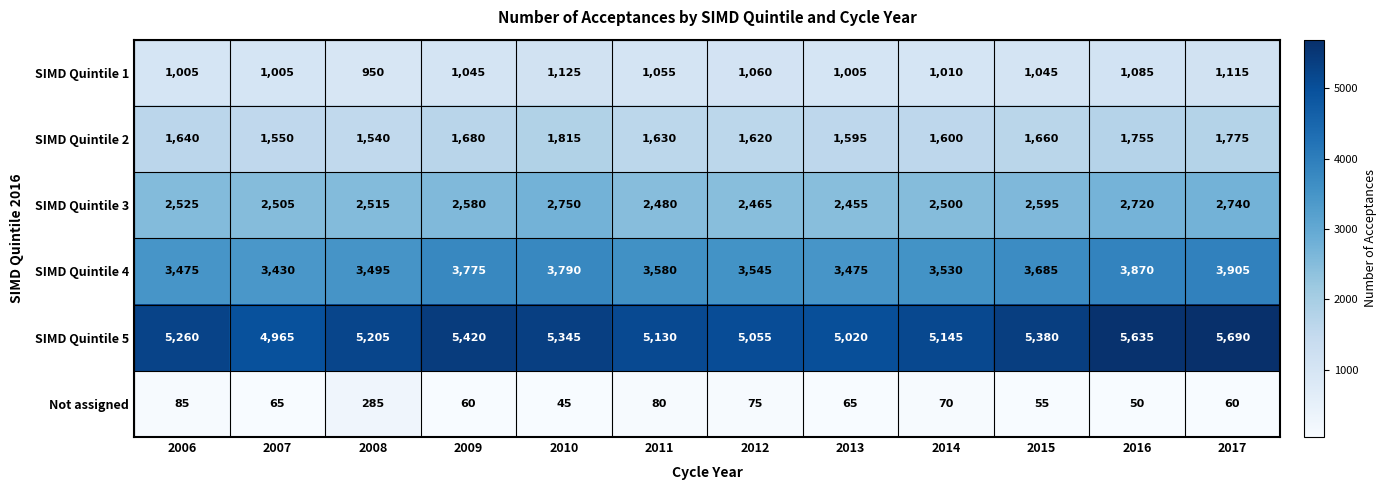

What value does the SIMD Quintile 2 series have at 2013?

1595